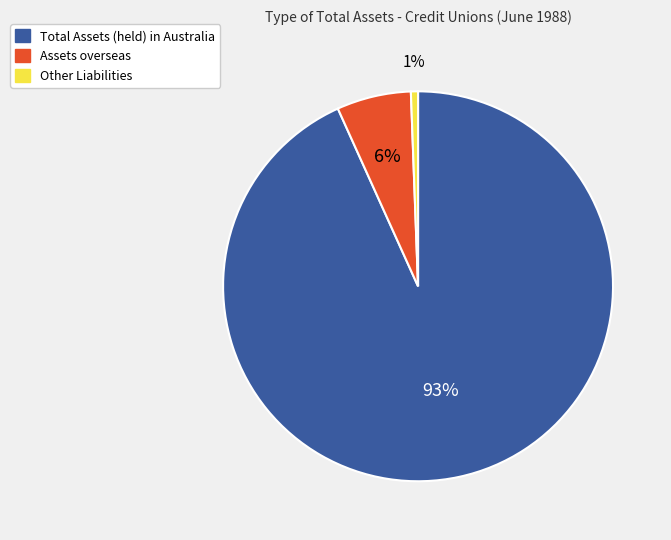

To the nearest percent, what is the combined percentage of Total Assets (held) in Australia and Assets overseas?

99%